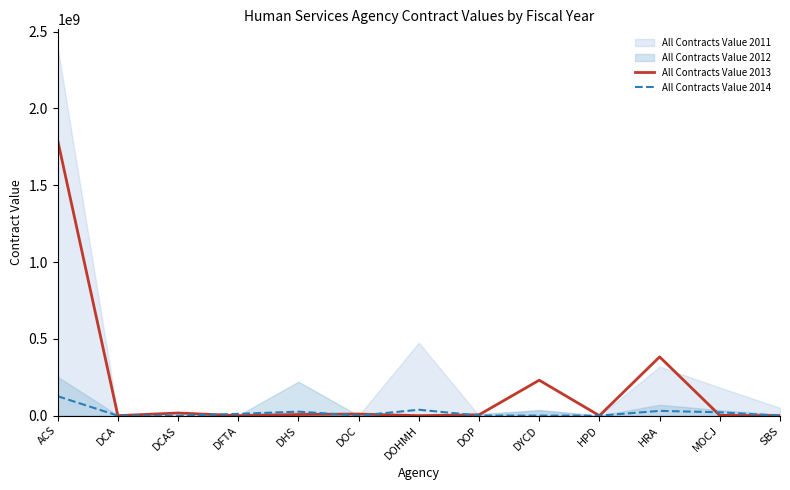

Which category has the highest value in the All Contracts Value 2014 series?

ACS